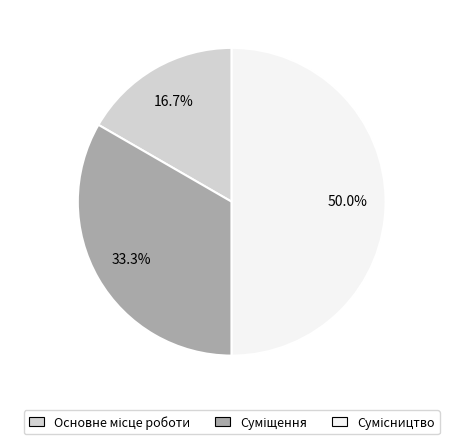

Is it true that Суміщення is 40% of the pie?

False